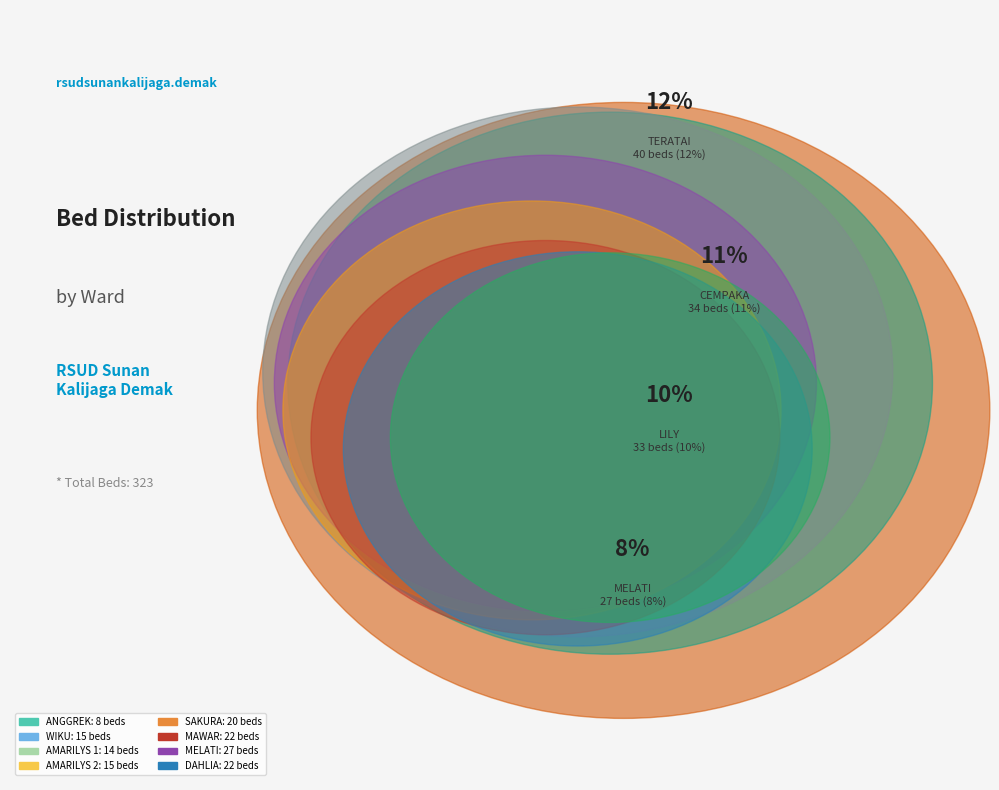

What is the largest slice in the pie chart?

TERATAI